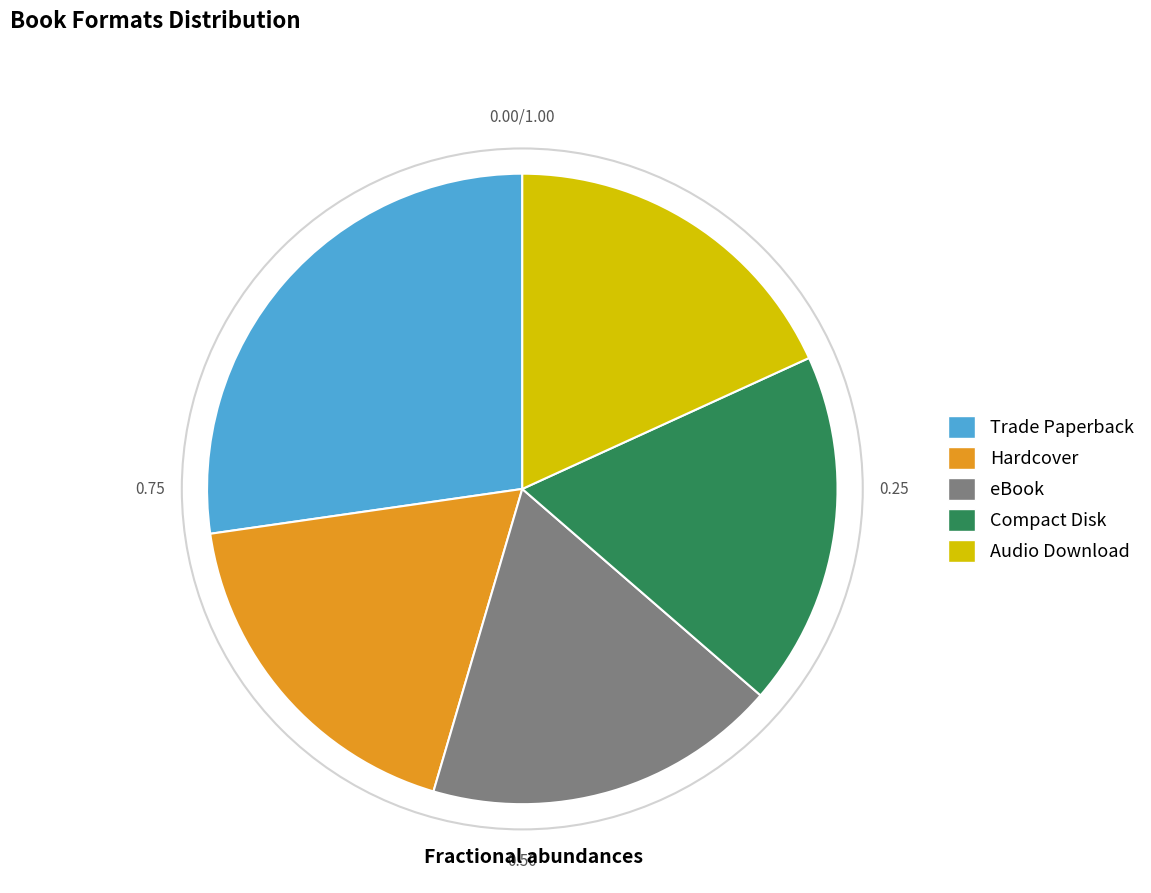

Which slice is the largest?

Trade Paperback